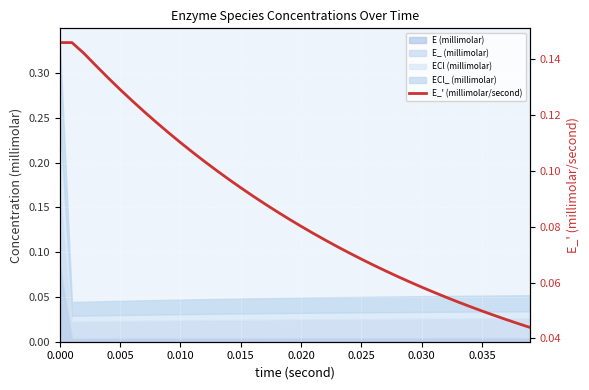

Is it true that the value at 23 is 0.0?

False